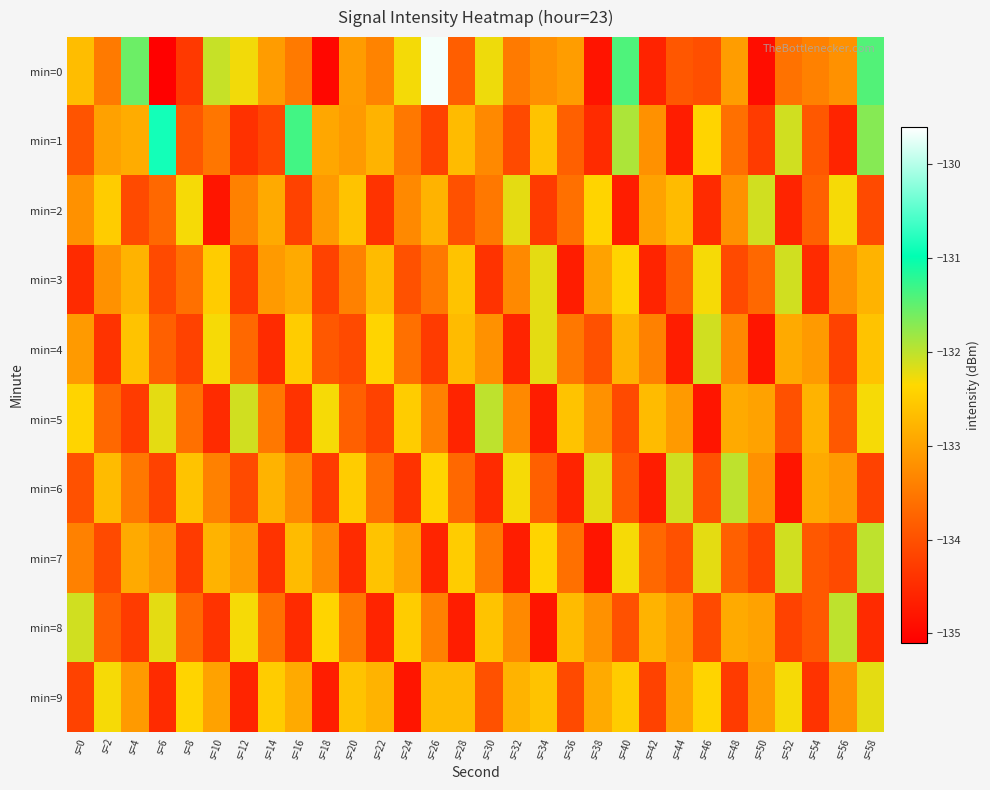

Rank the series by their maximum value, from highest to lowest.

min=0, min=1, min=5, min=6, min=7, min=8, min=2, min=3, min=4, min=9